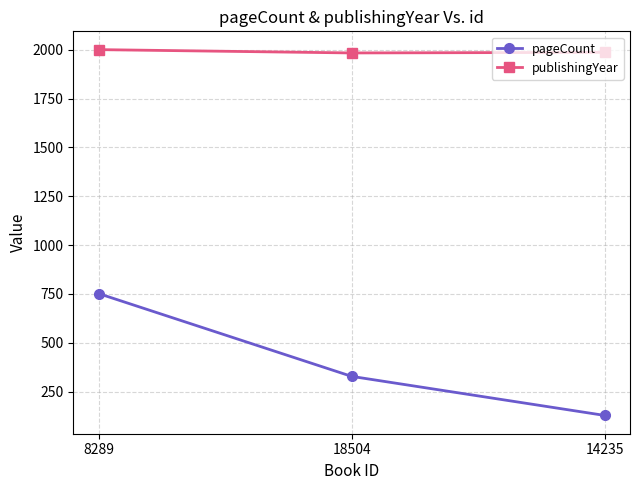

What is the minimum value shown in the chart?

128